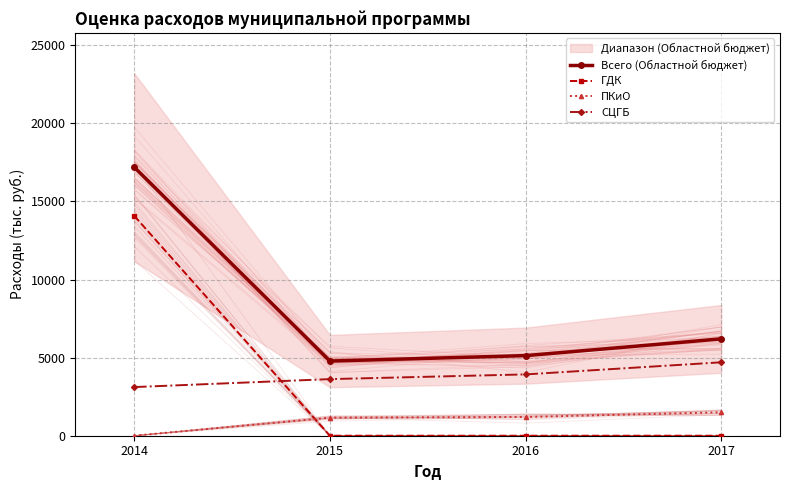

What is the value of the СЦГБ point at the 3rd from the left?

3925.8